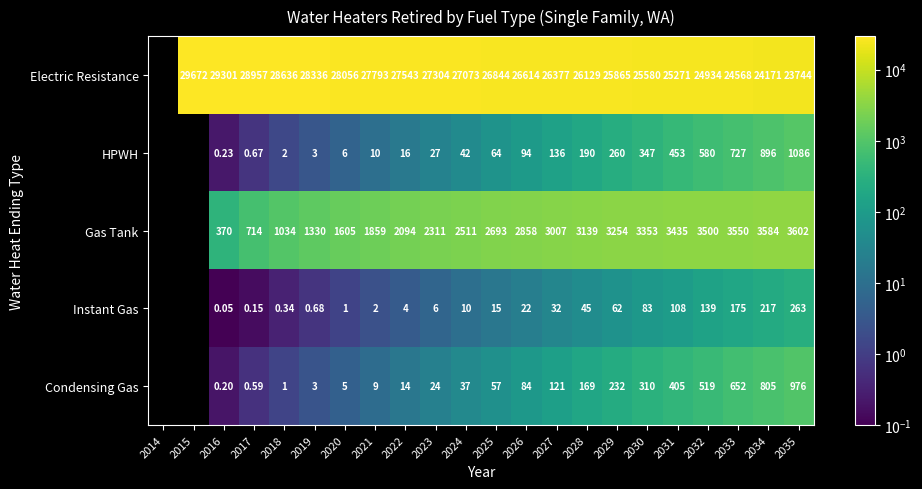

Is it true that Gas Tank equals 5260.4 at 2031?

False